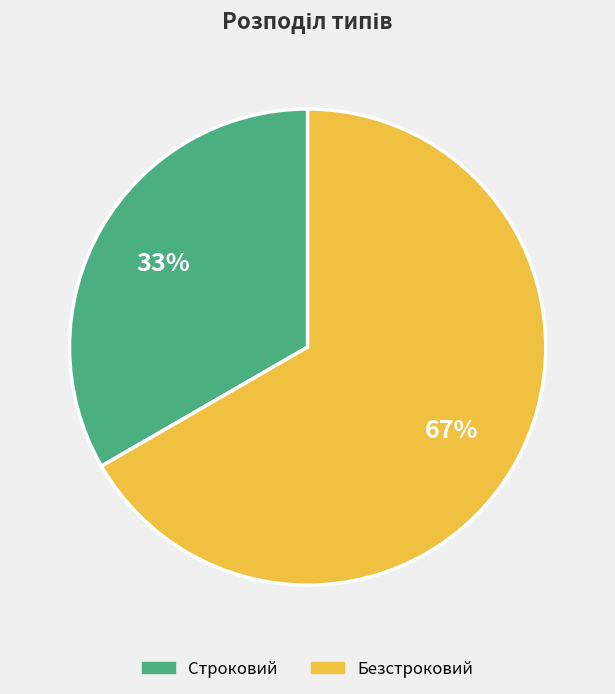

What is the largest slice in the pie chart?

Безстроковий